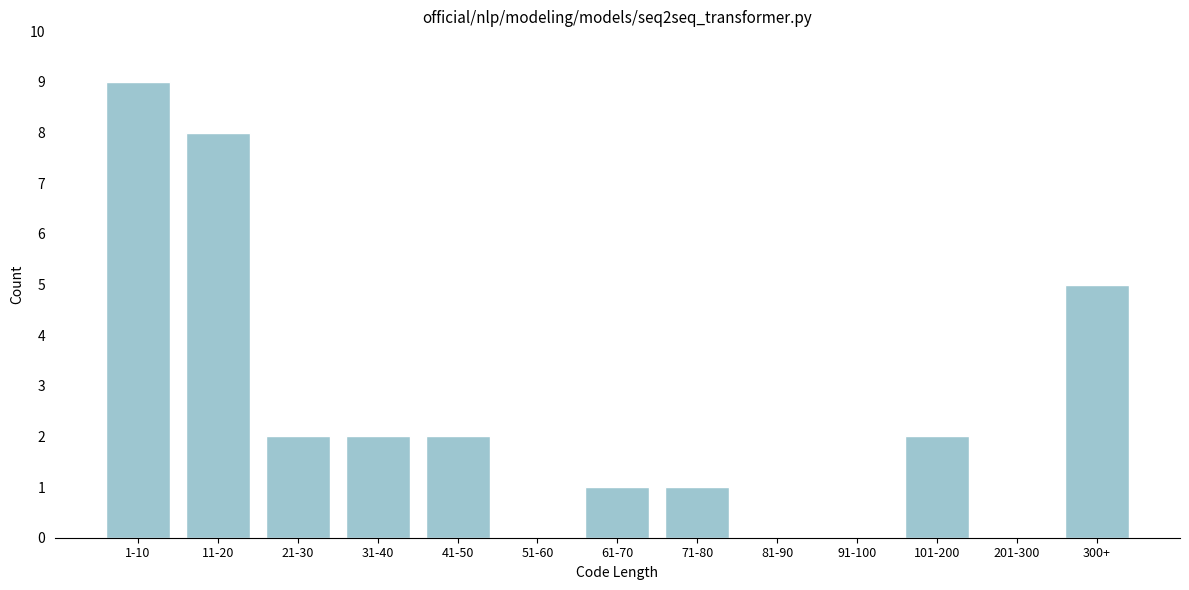

Reading right to left, list all the values displayed in this chart.

300+=5	201-300=0	101-200=2	91-100=0	81-90=0	71-80=1	61-70=1	51-60=0	41-50=2	31-40=2	21-30=2	11-20=8	1-10=9